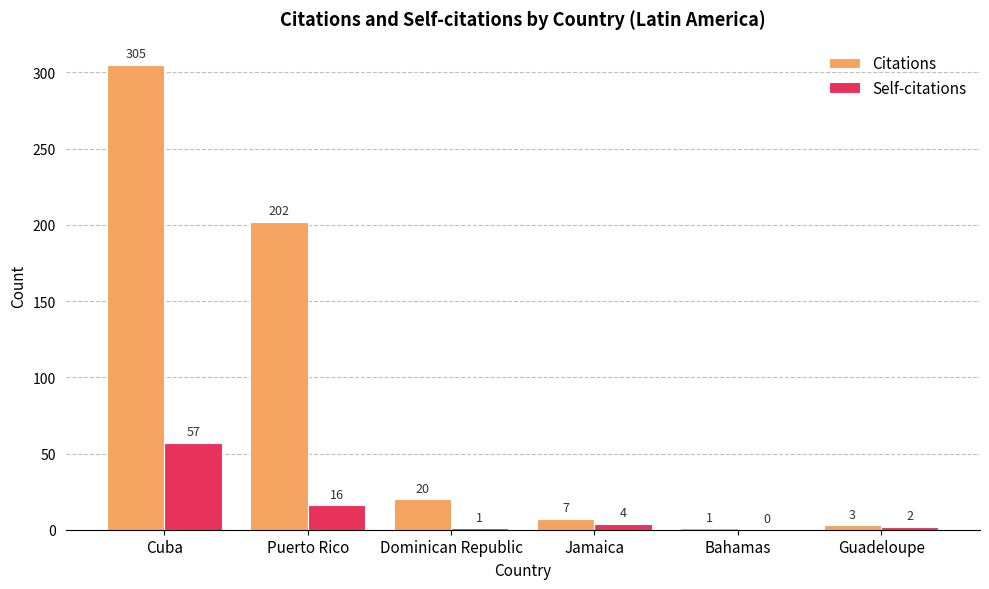

How many values in Self-citations are above zero?

5